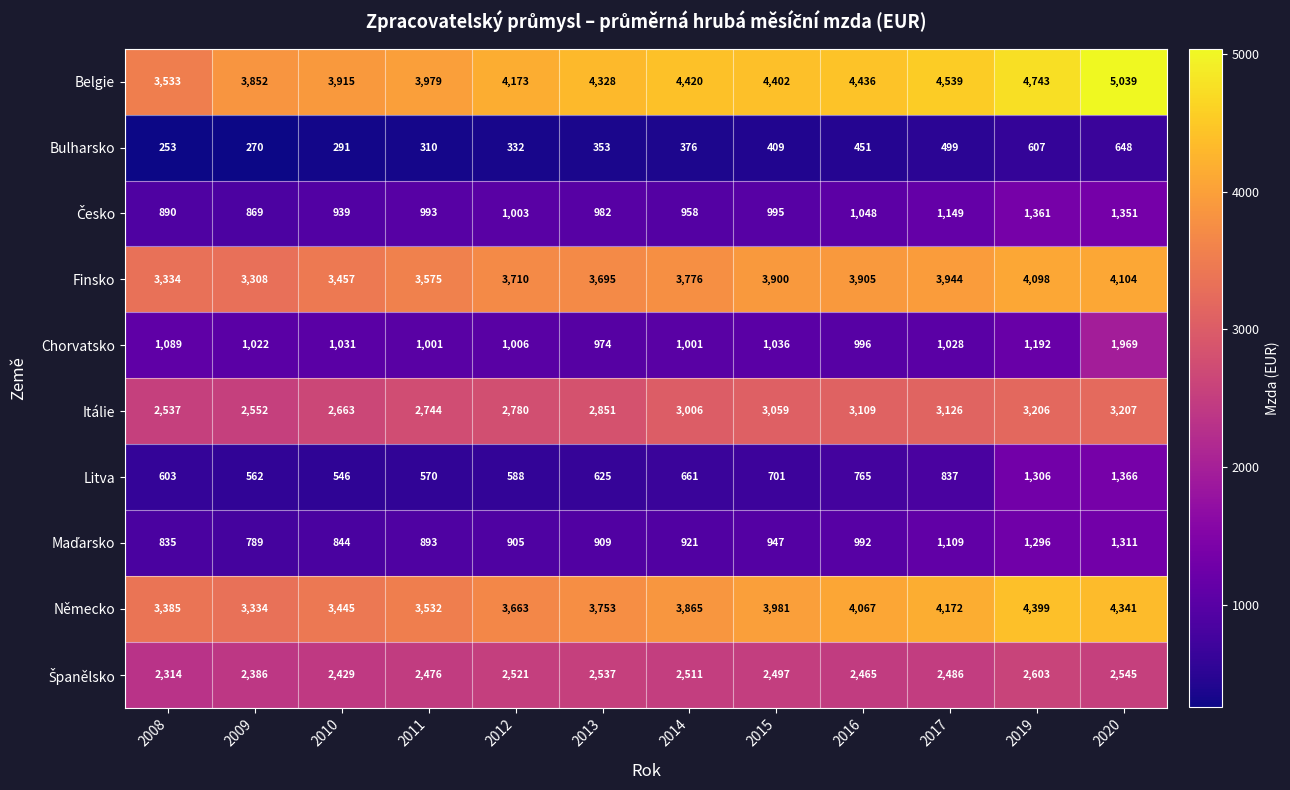

What is the difference between the maximum and second lowest values in the Litva series?

804